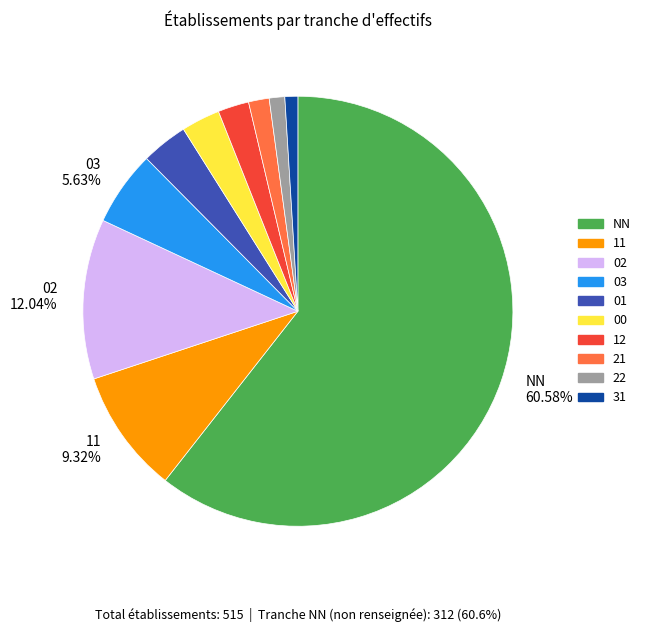

To the nearest percent, what is the average slice percentage?

10%